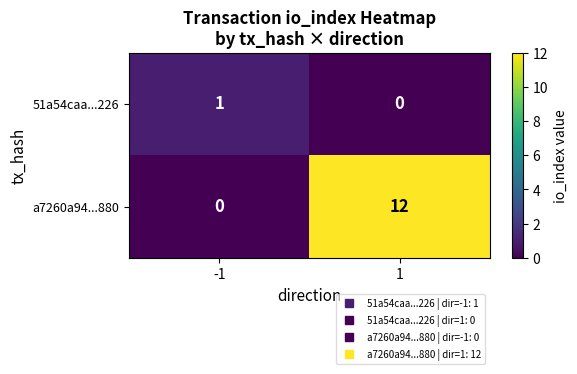

What is the greatest value displayed?

12